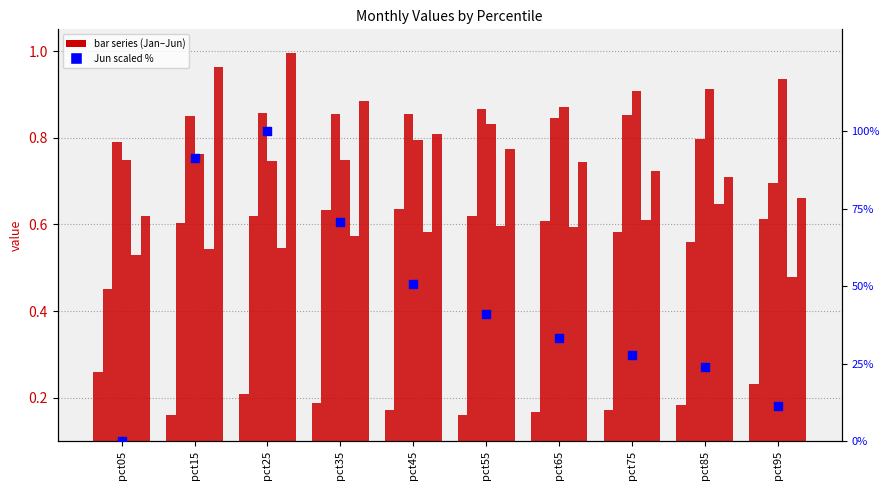

Which series contains the highest Y value?

Jun